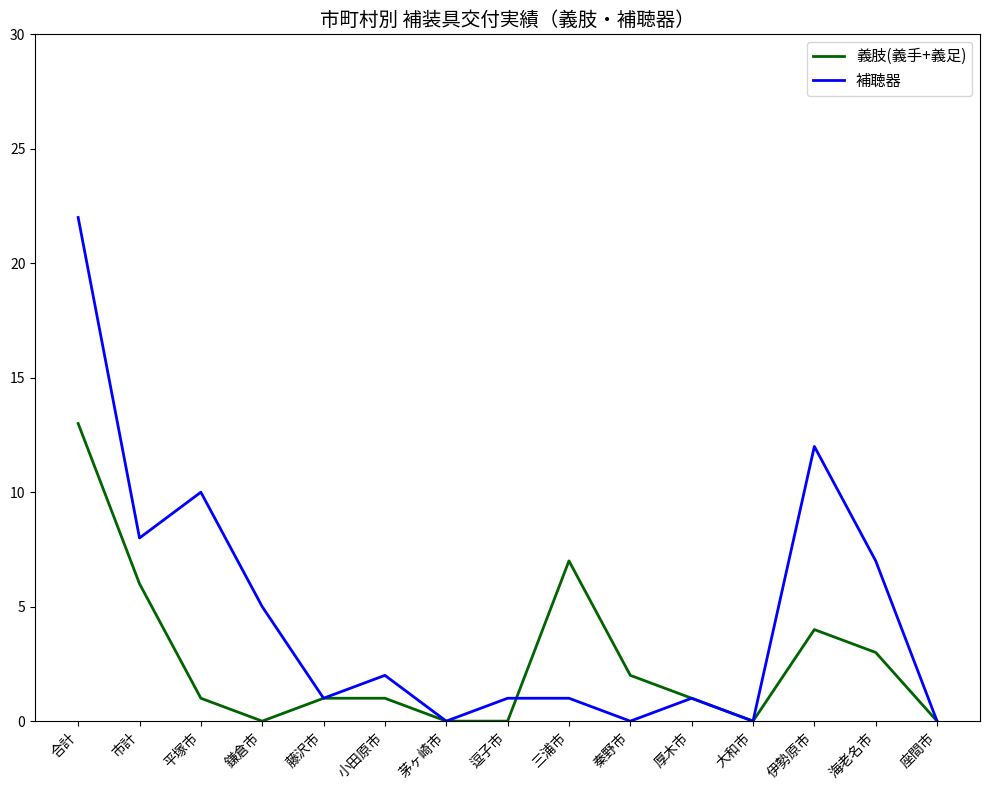

At which category does 補聴器 reach its first local peak?

平塚市